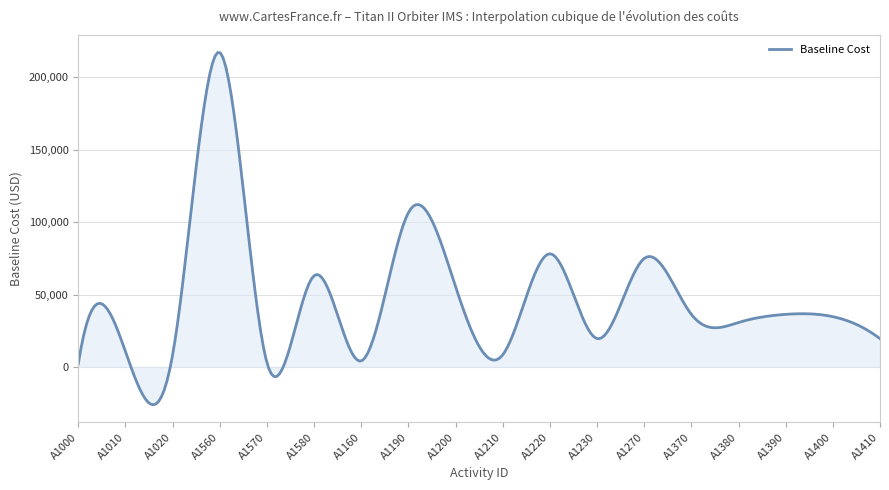

What is the maximum value shown in the chart?

216992.4